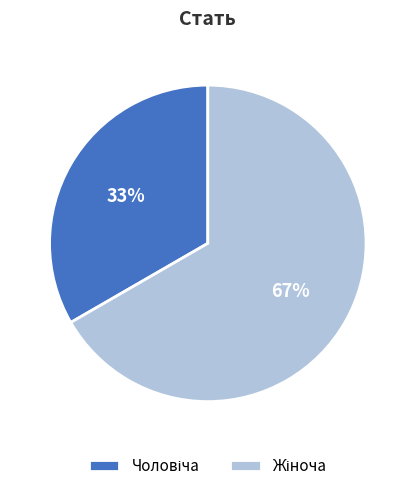

Count the number of slices in the pie.

2